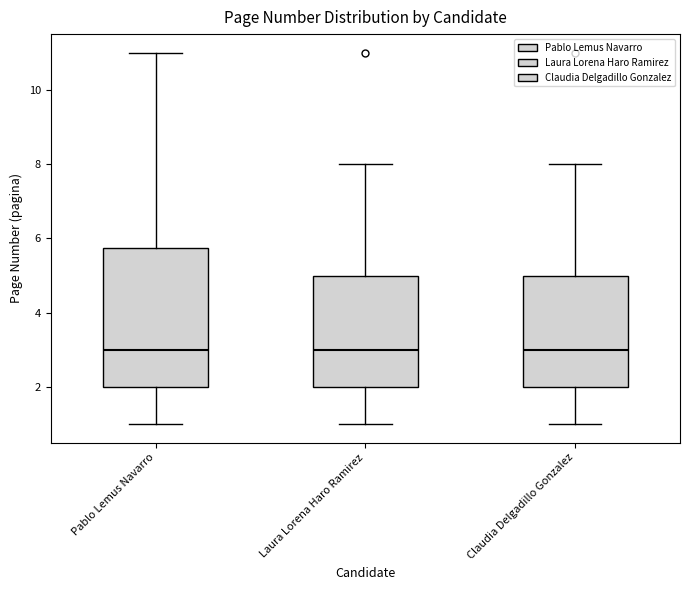

Where does the median line of the box for Pablo Lemus Navarro sit on the y-axis? The values are not printed on the chart, so give them approximately, as read against the axis.

3.0